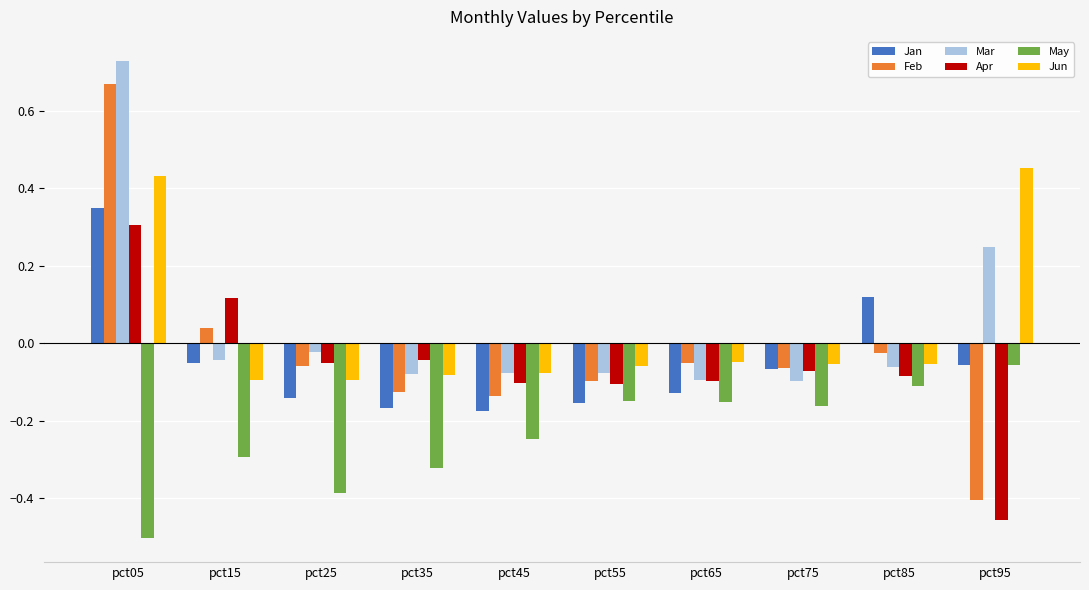

How many bars are there in total?

60